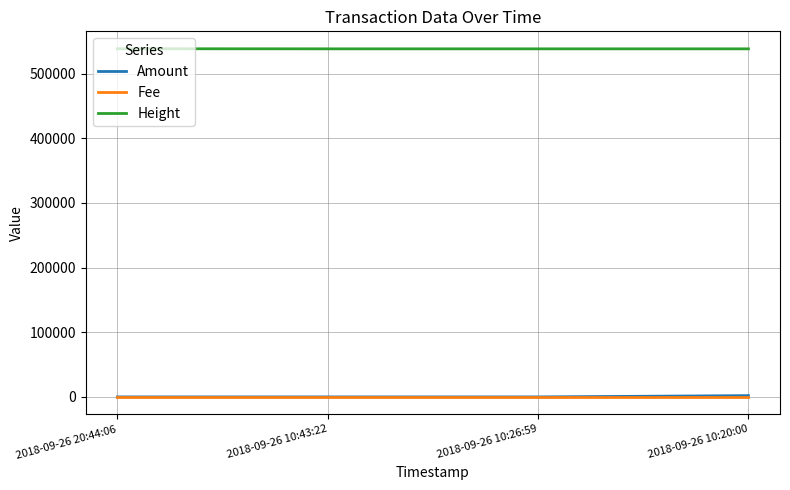

Which series has the largest total across all categories?

Height